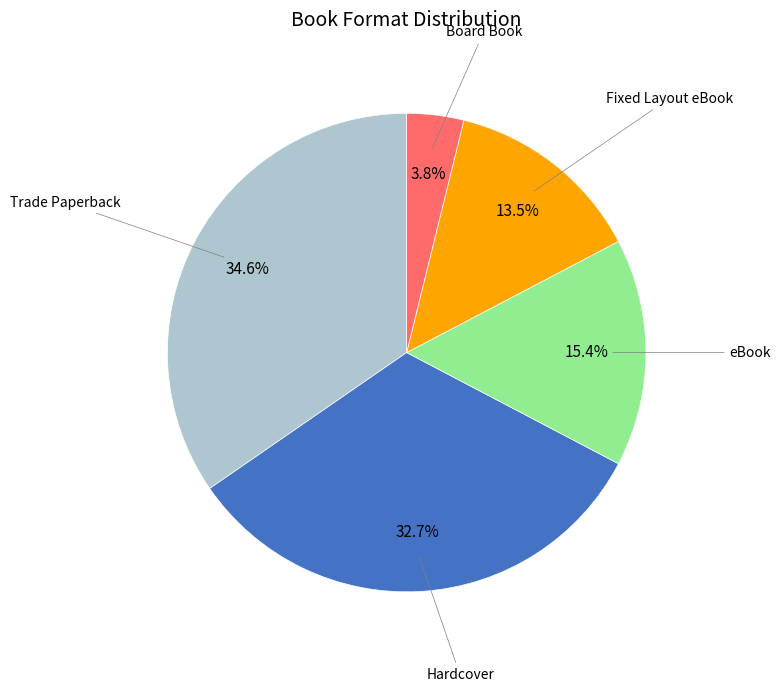

Is there a majority slice in this chart?

No